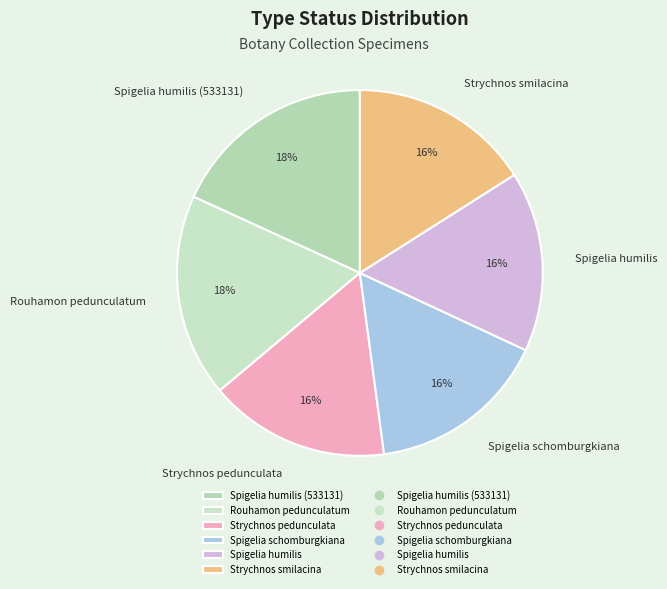

Between Strychnos pedunculata and Rouhamon pedunculatum, which is larger?

Rouhamon pedunculatum